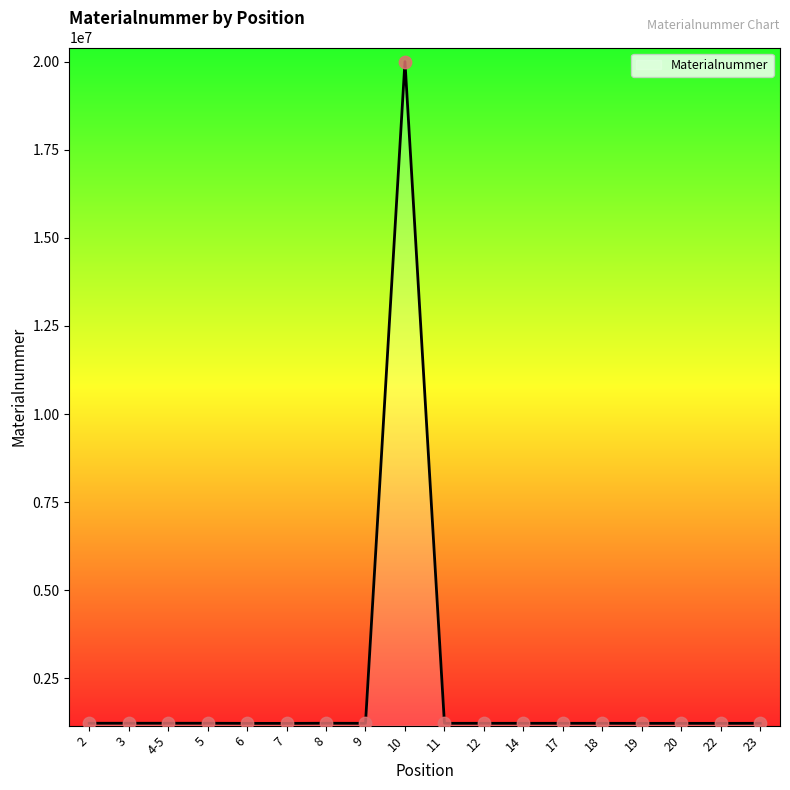

What is the change in value from 8 to 10?

+18777799